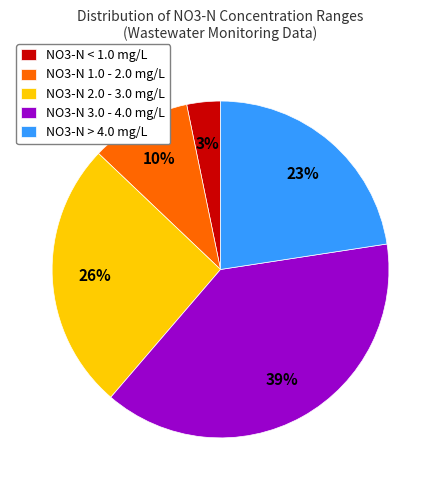

To the nearest percent, what percentage of the pie is NO3-N > 4.0 mg/L?

23%